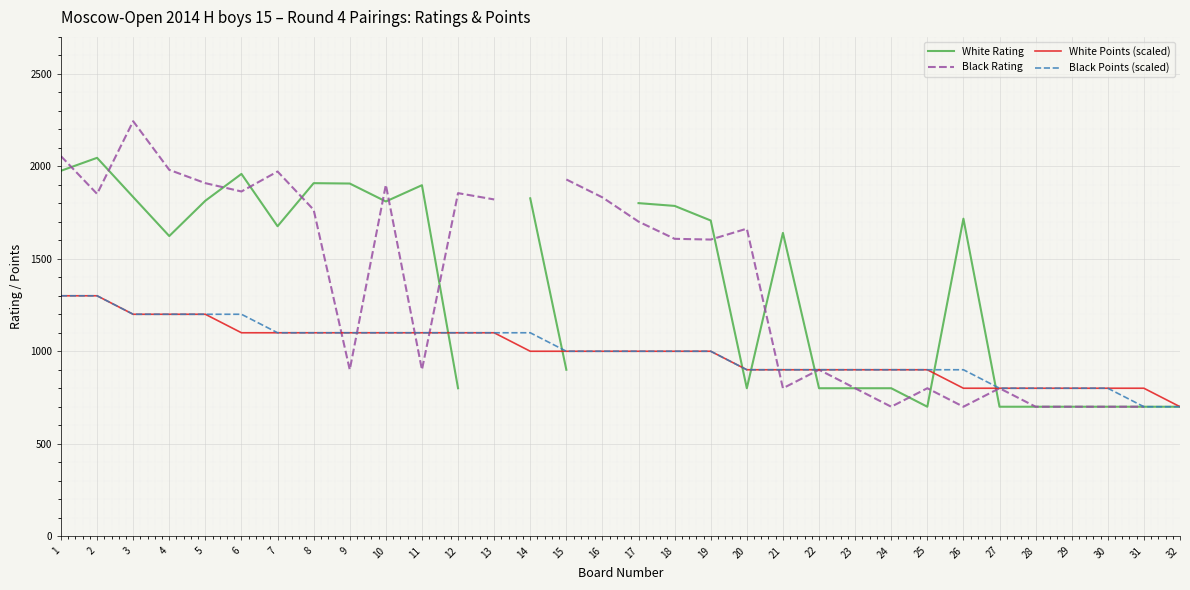

True or false: White Rating and Black Rating intersect in this chart.

True